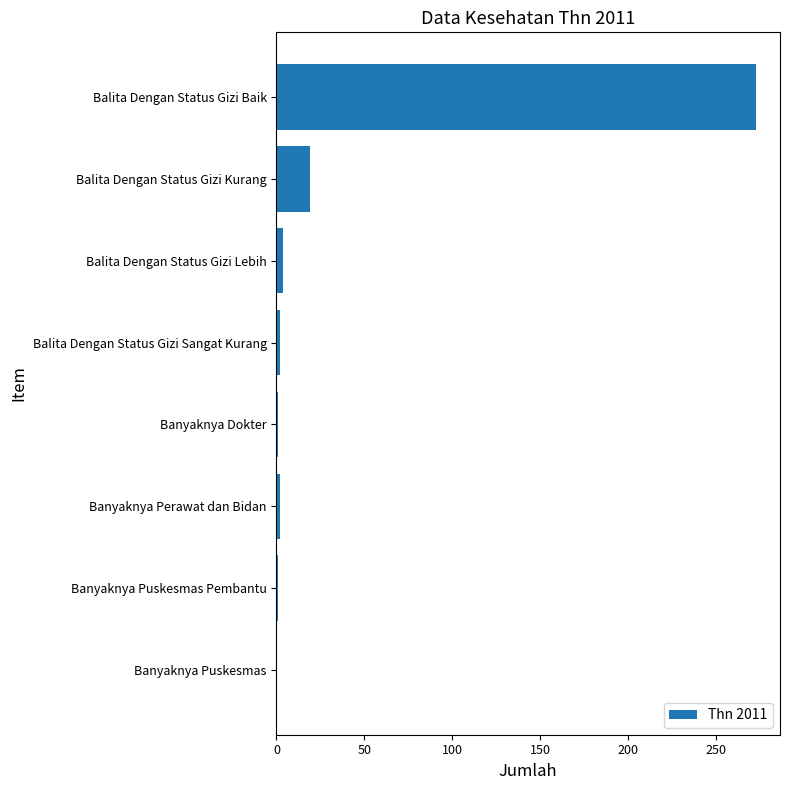

The chart shows a value of 160 at Balita Dengan Status Gizi Baik. True or false?

False